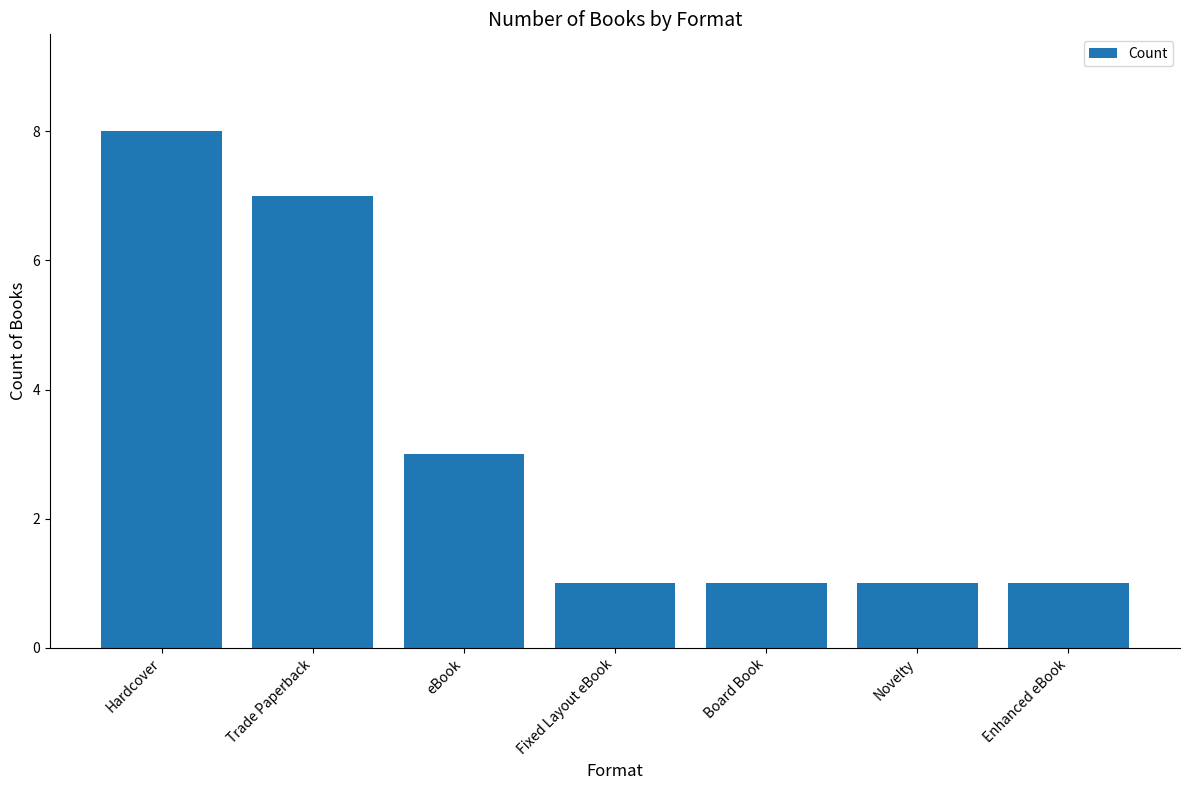

The chart shows a value of 8 at Hardcover. True or false?

True